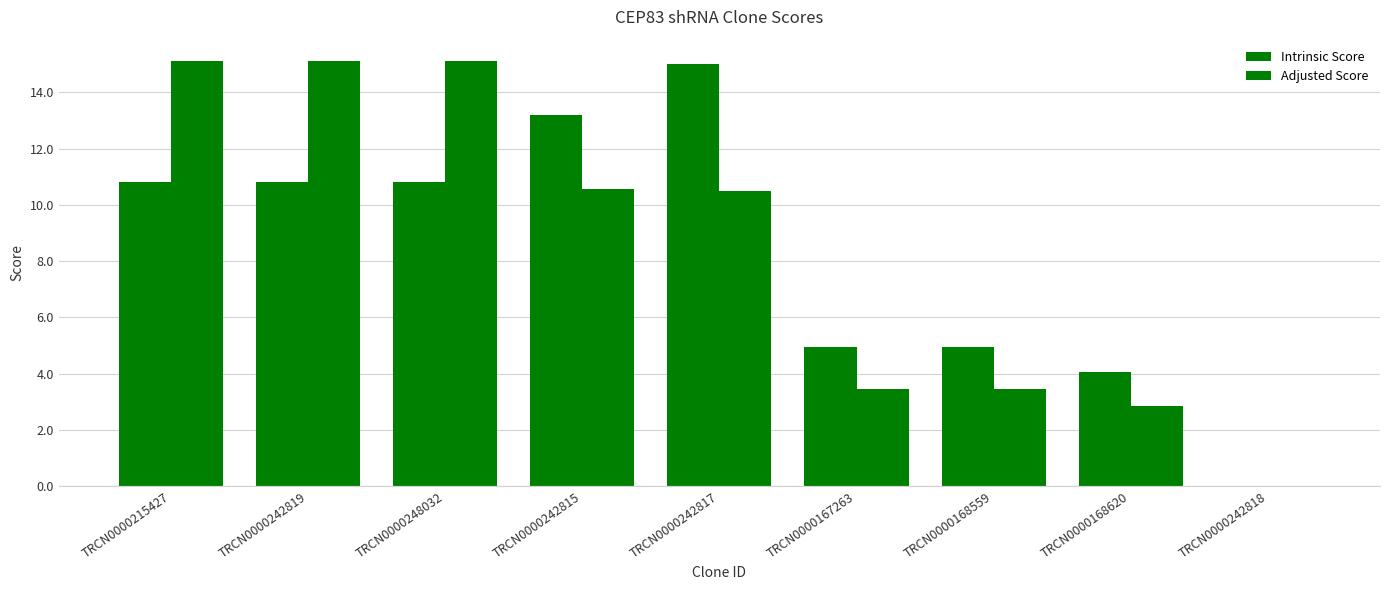

How many groups of bars are there?

9